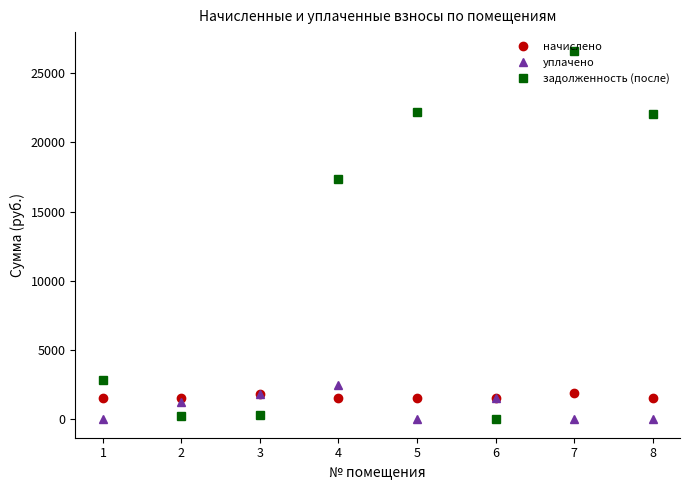

Where do уплачено and задолженность (после) first cross each other?

1 and 2